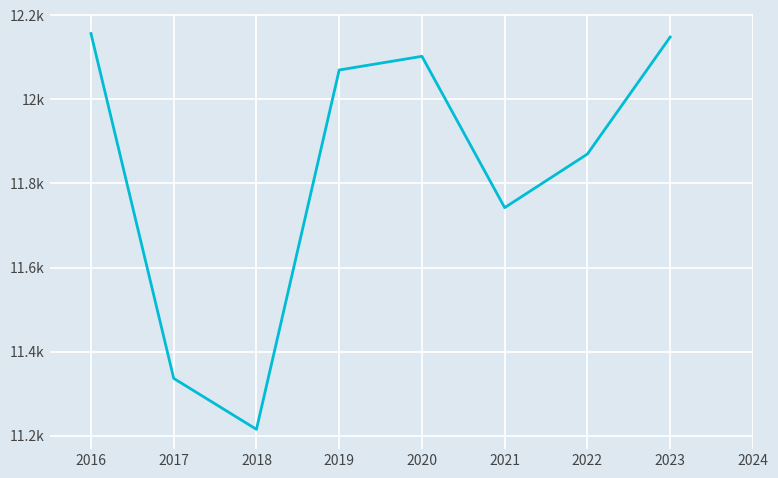

True or false: there are more than 1 points higher than both neighbors.

False